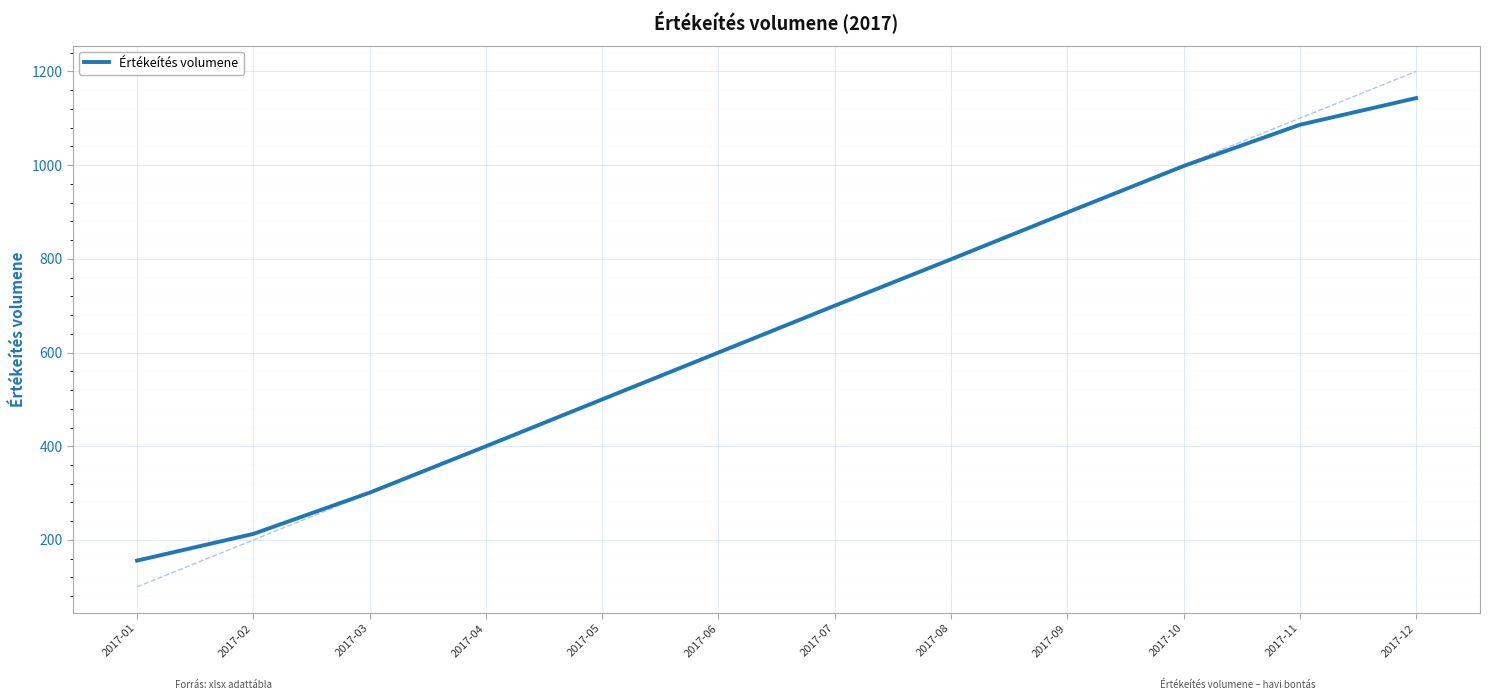

What is the greatest value displayed?

1143